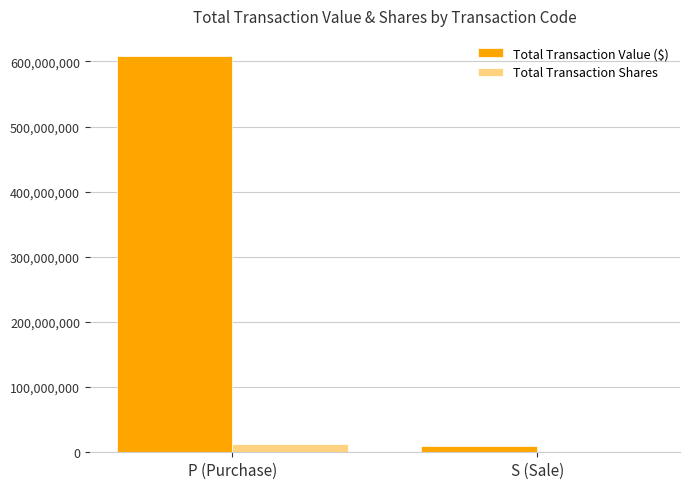

The Total Transaction Value ($) series shows 608763809 at P (Purchase). True or false?

True